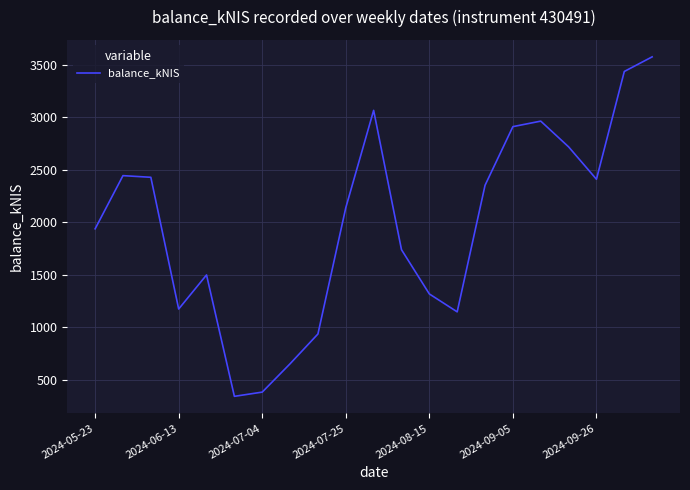

What is the maximum value shown in the chart?

3573.5